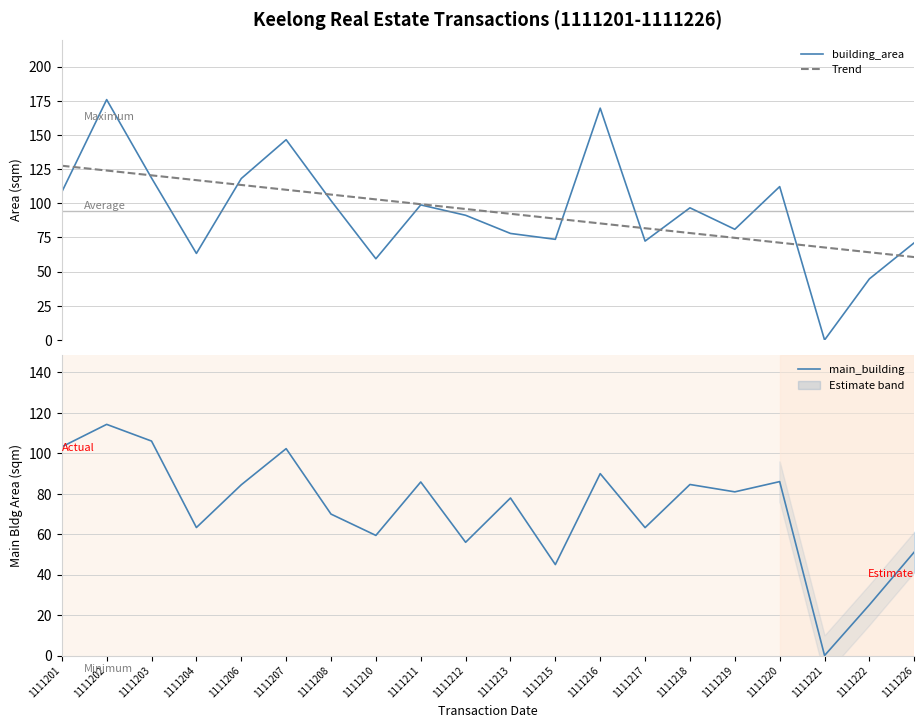

Which label corresponds to the largest value in the chart?

1111202